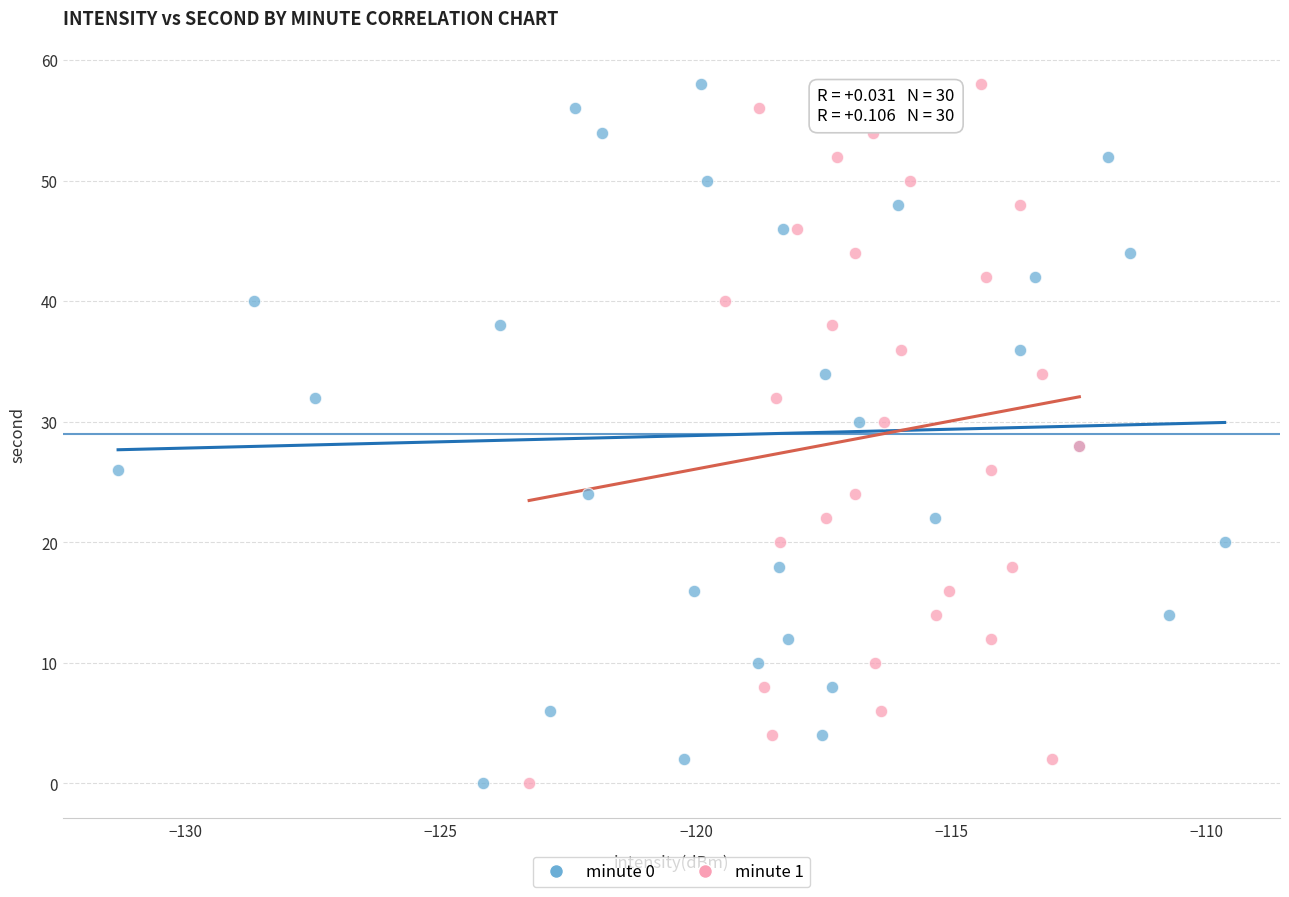

What are all the series names shown in the legend?

minute 0, minute 1